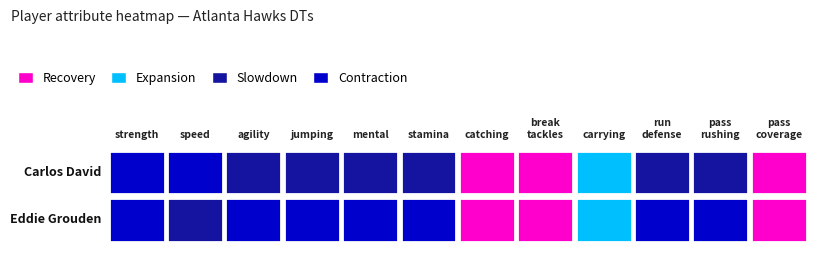

Reading left to right, what are all the values shown in this chart?

Eddie Grouden: 96	64	80	75	77	78	27	12	43	76	81	24
Carlos David: 87	80	64	68	67	65	33	12	42	62	62	15